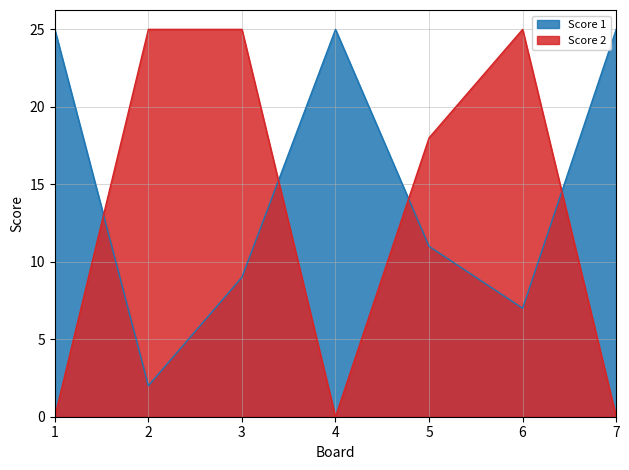

Where is the first local maximum for Score 1?

4